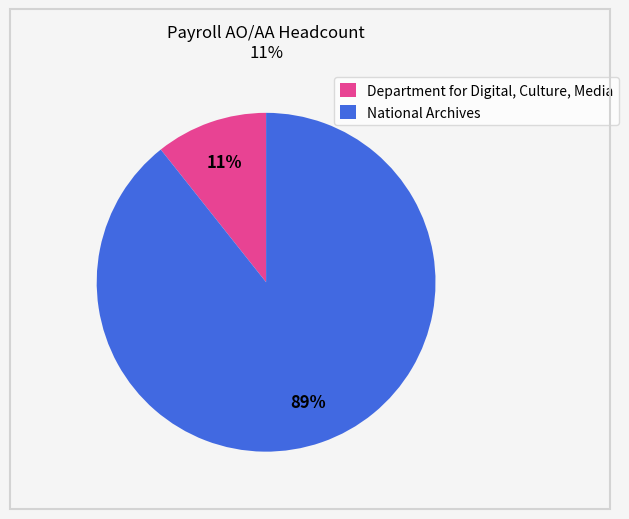

Which has a higher value, National Archives or Department for Digital, Culture, Media?

National Archives